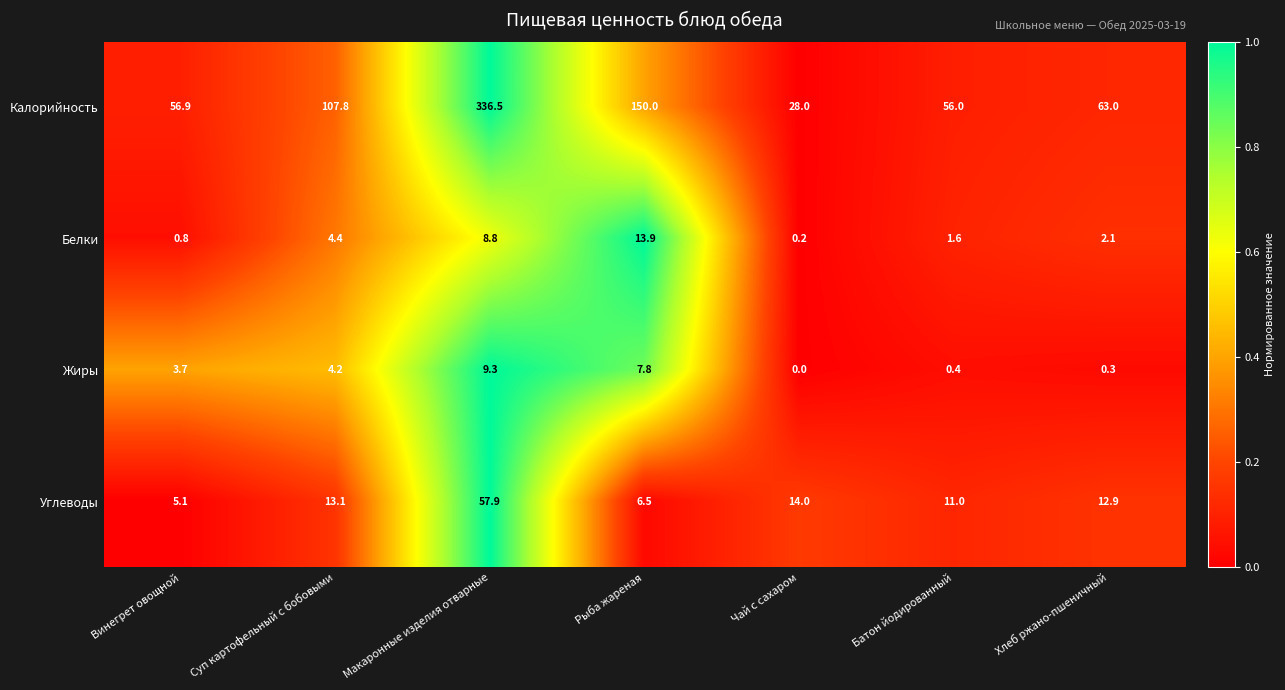

What is the total value across all series at Чай с сахаром?

42.2